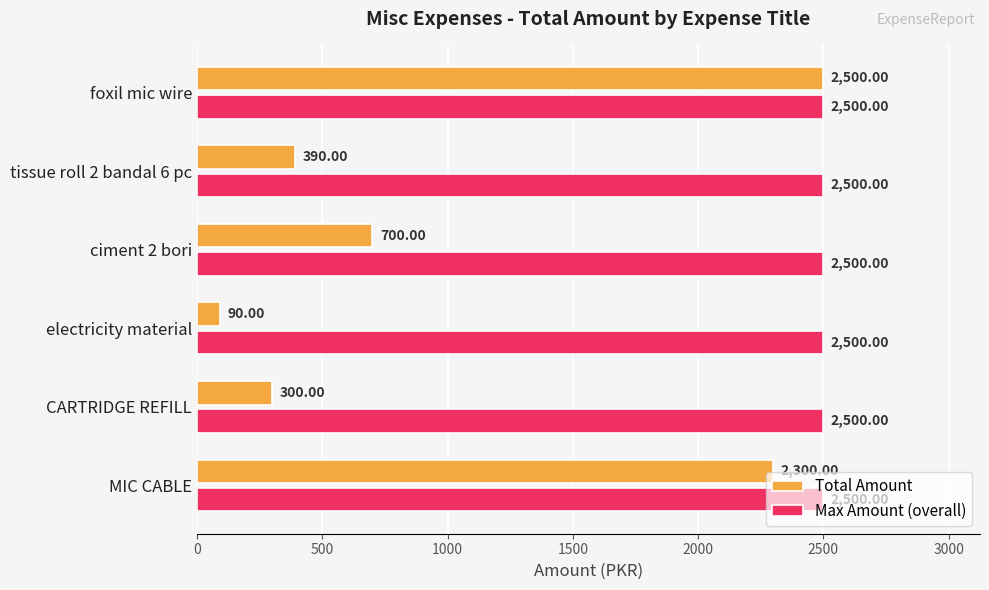

What is the sum of all Max Amount (overall) values?

15000